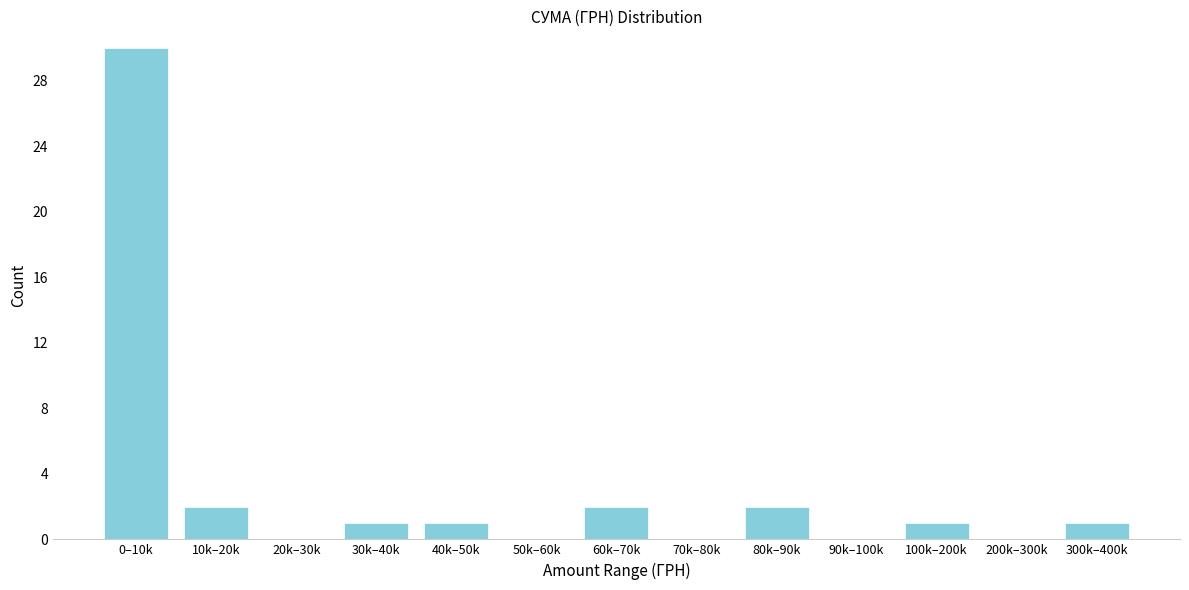

Reading left to right, list all the values displayed in this chart.

0–10k=30	10k–20k=2	20k–30k=0	30k–40k=1	40k–50k=1	50k–60k=0	60k–70k=2	70k–80k=0	80k–90k=2	90k–100k=0	100k–200k=1	200k–300k=0	300k–400k=1